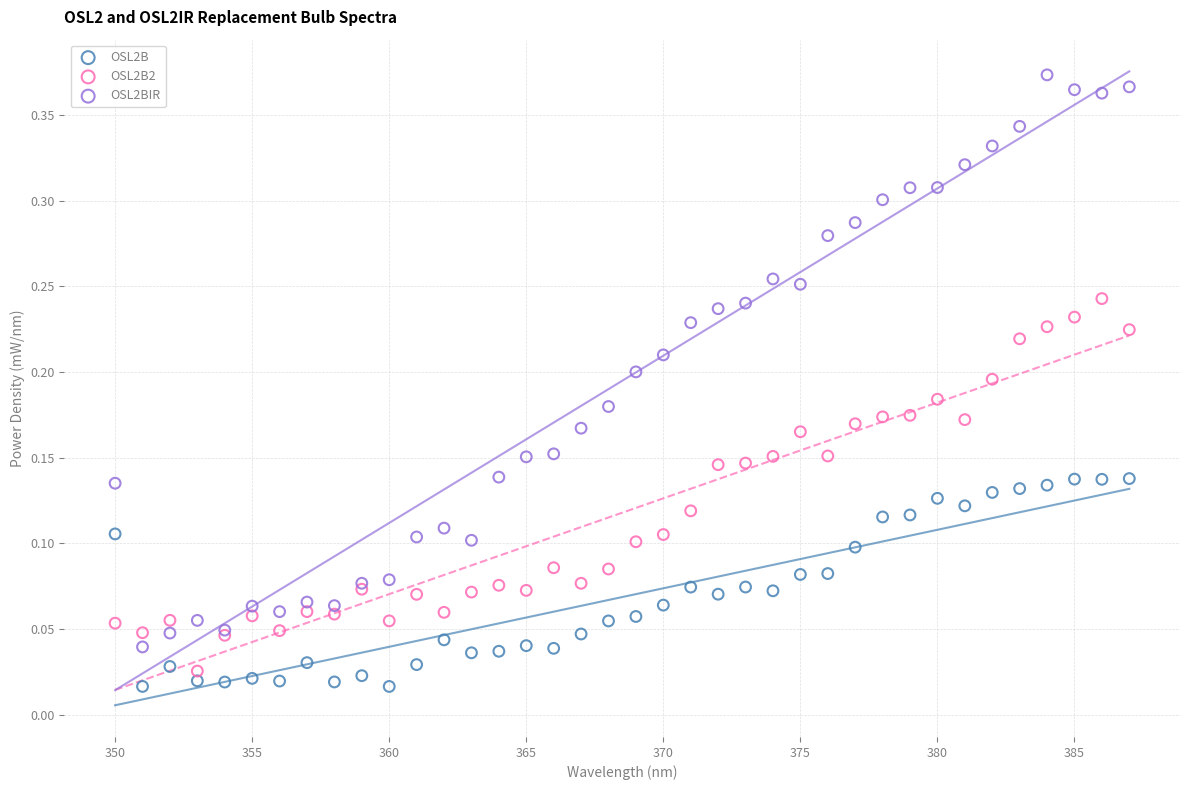

Which series has the widest spread of Y values?

OSL2BIR